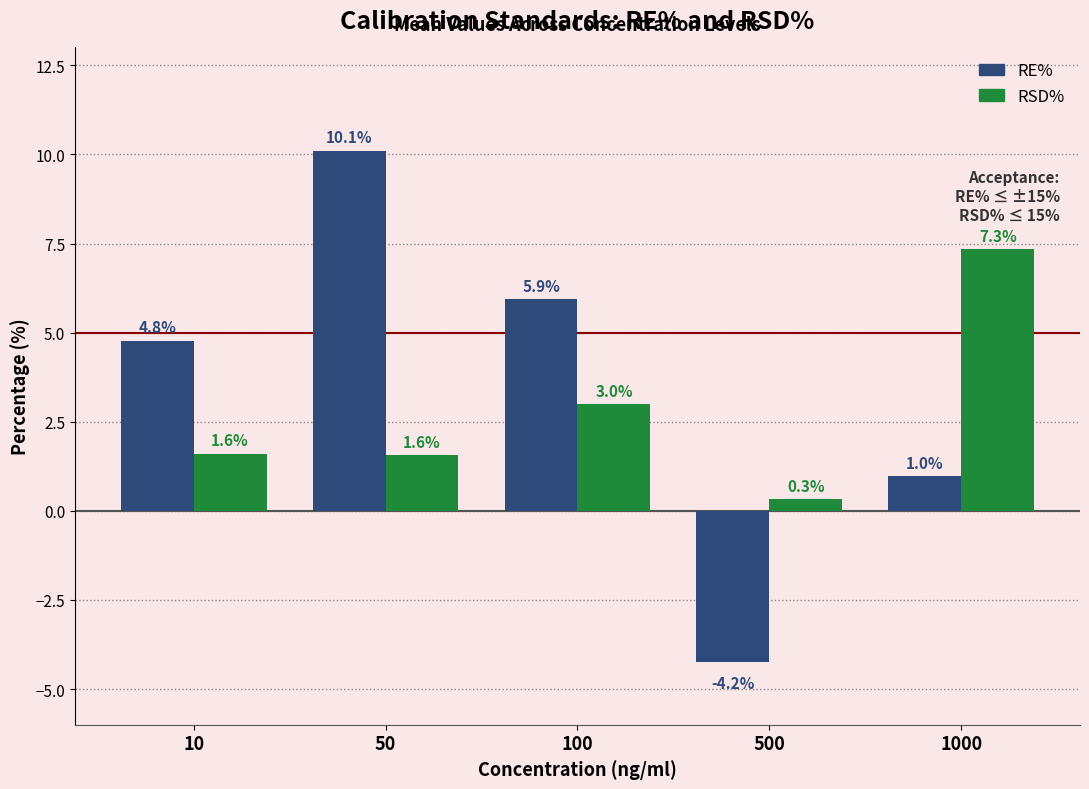

Read the RSD% value at 50.

1.6